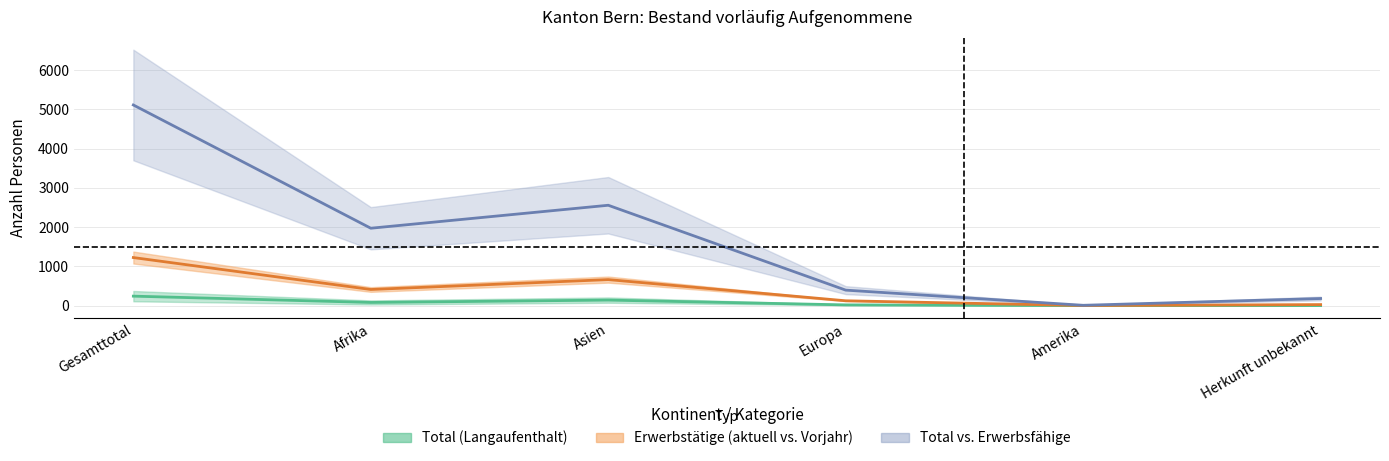

True or false: Total and Erwerbstaetige cross at least once.

False